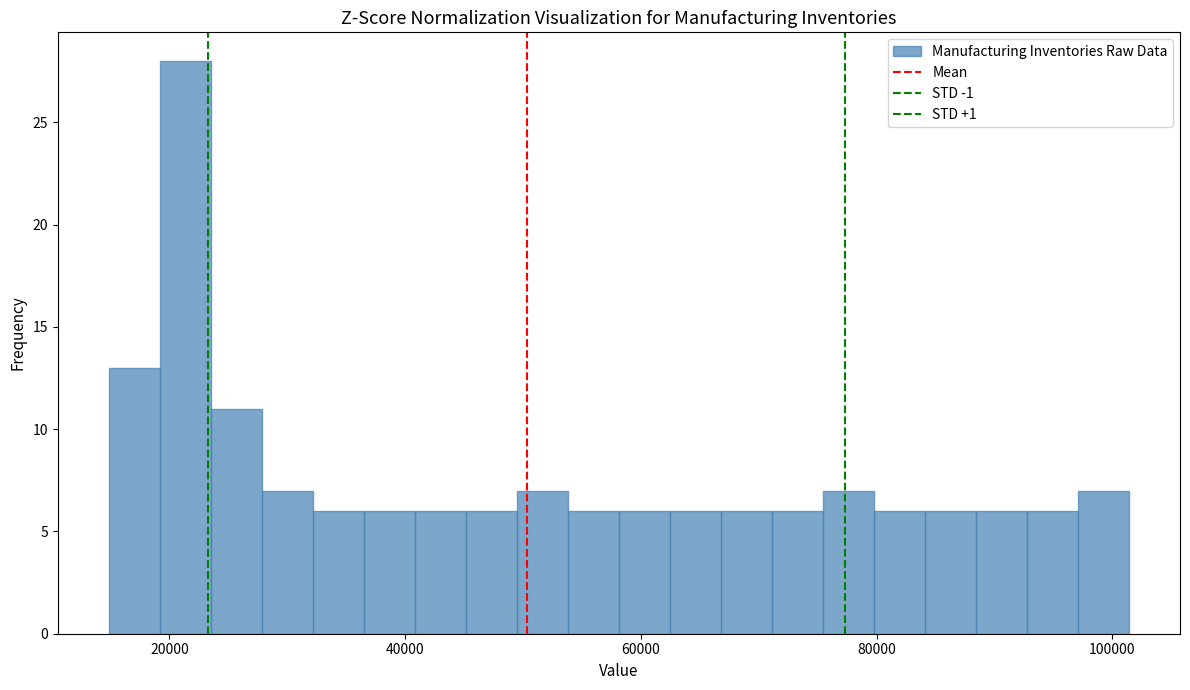

Around what value on the x-axis is the tallest bar? Give the approximate position of its centre, as read against the axis.

22000